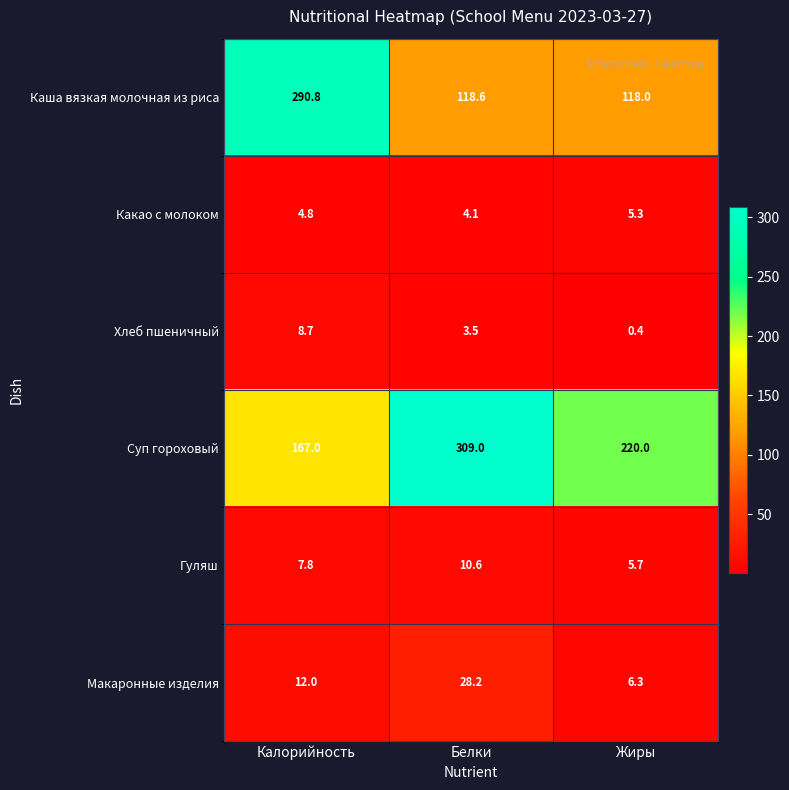

Where is Какао с молоком nearest to the value 4?

Белки